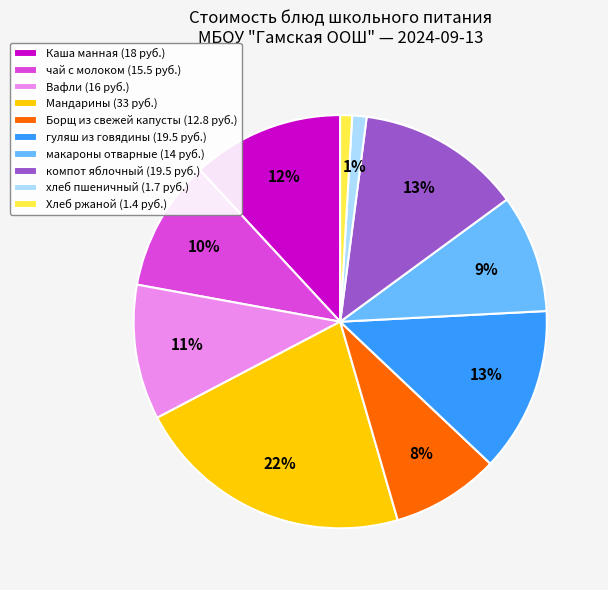

What percentage is the Борщ из свежей капусты slice, to the nearest percent?

8%